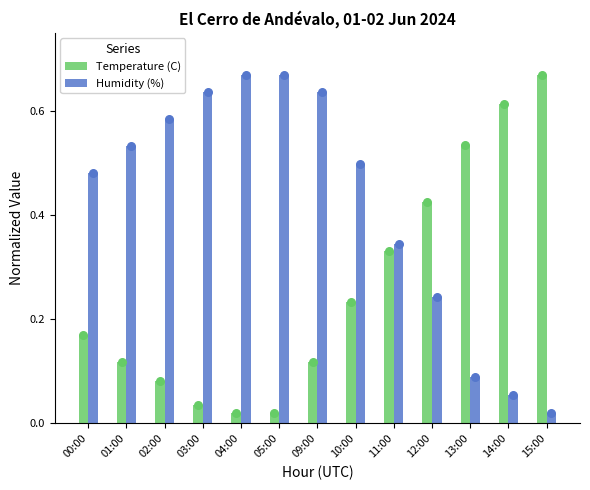

Which series contains the highest Y value?

Temperature (C)